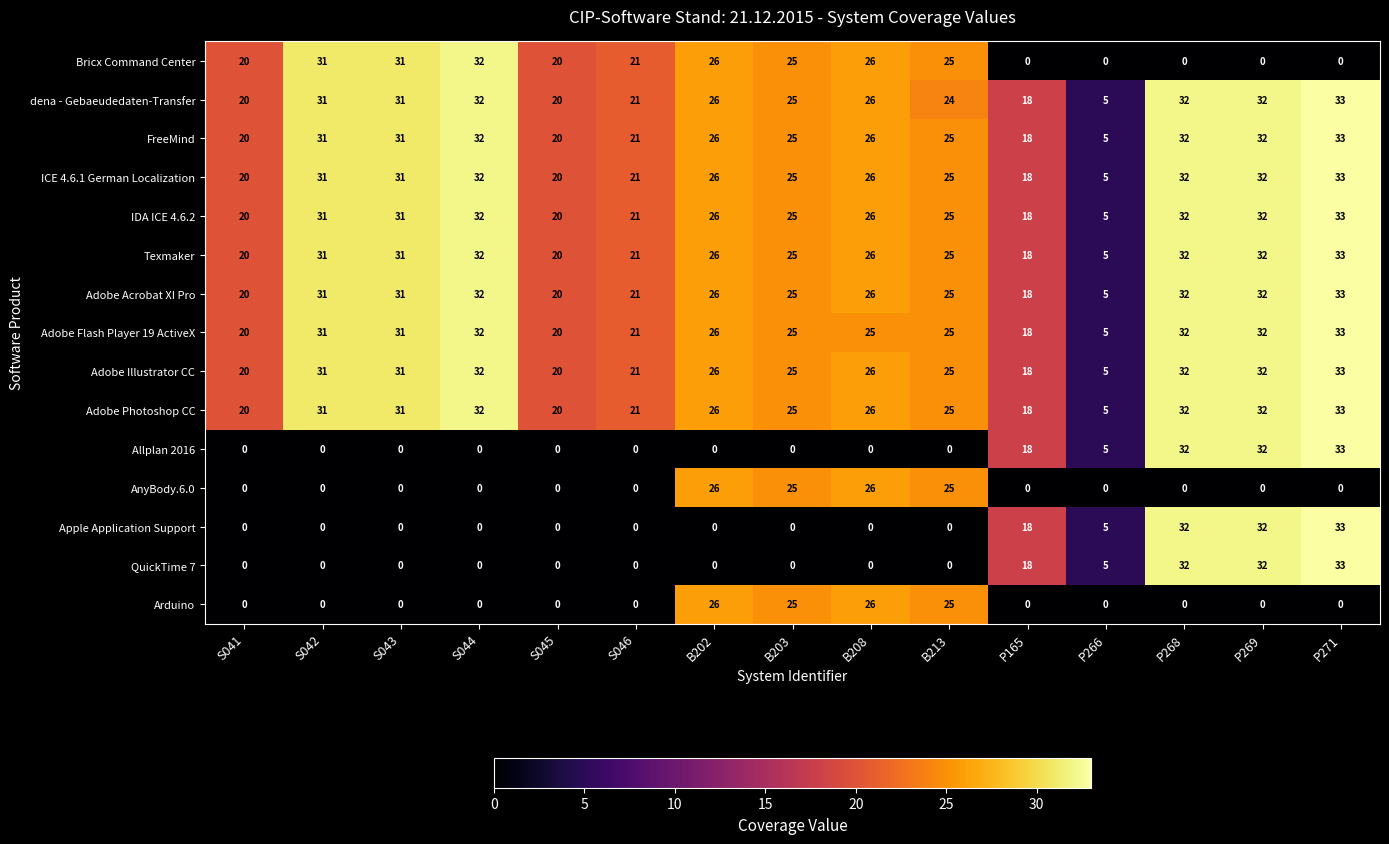

The Texmaker series shows 46 at B202. True or false?

False